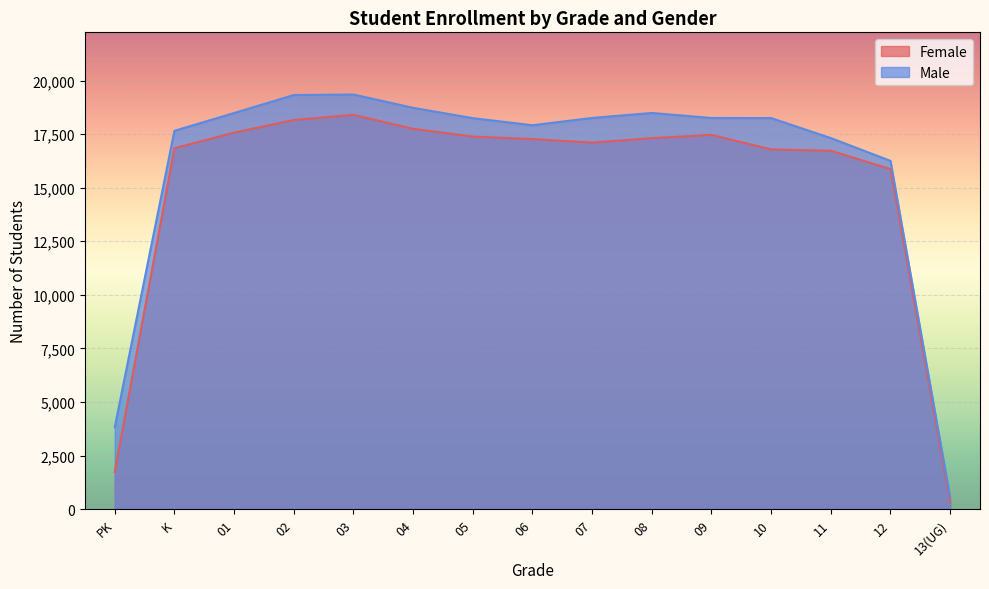

What is the sum of the Female values at 12 and 07?

32974